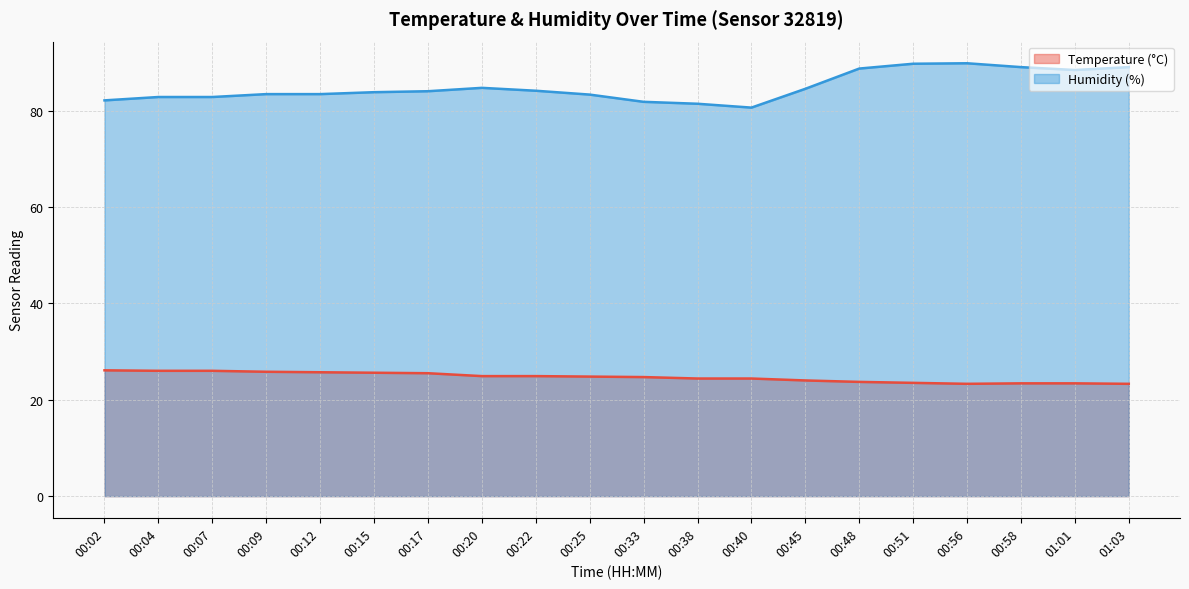

What position from the right is 00:22?

12